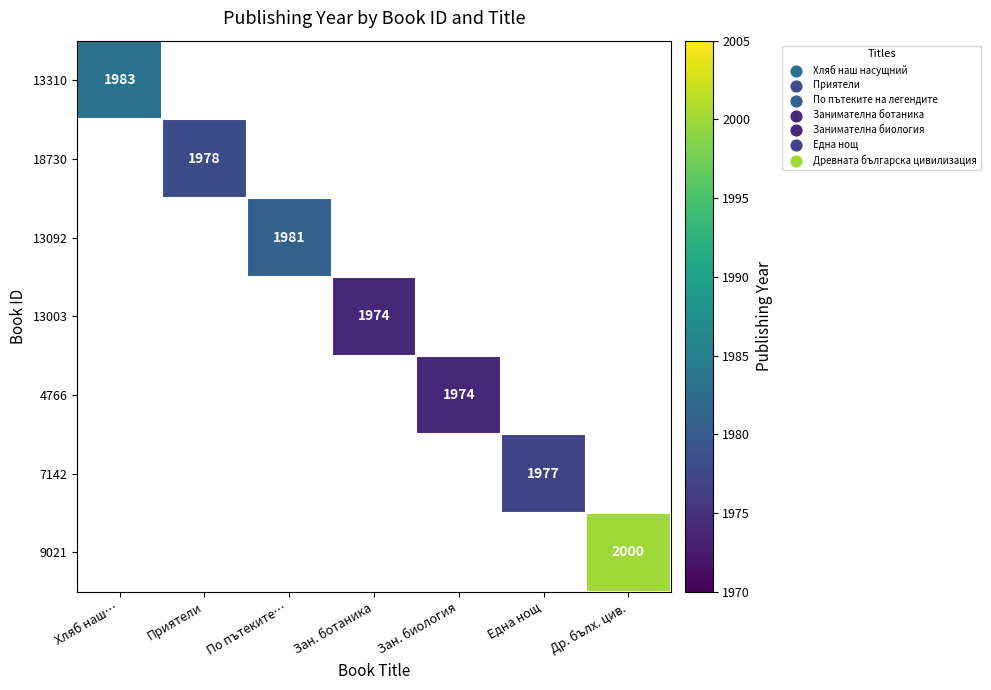

The 13003 series shows 1974 at Зан. ботаника. True or false?

True